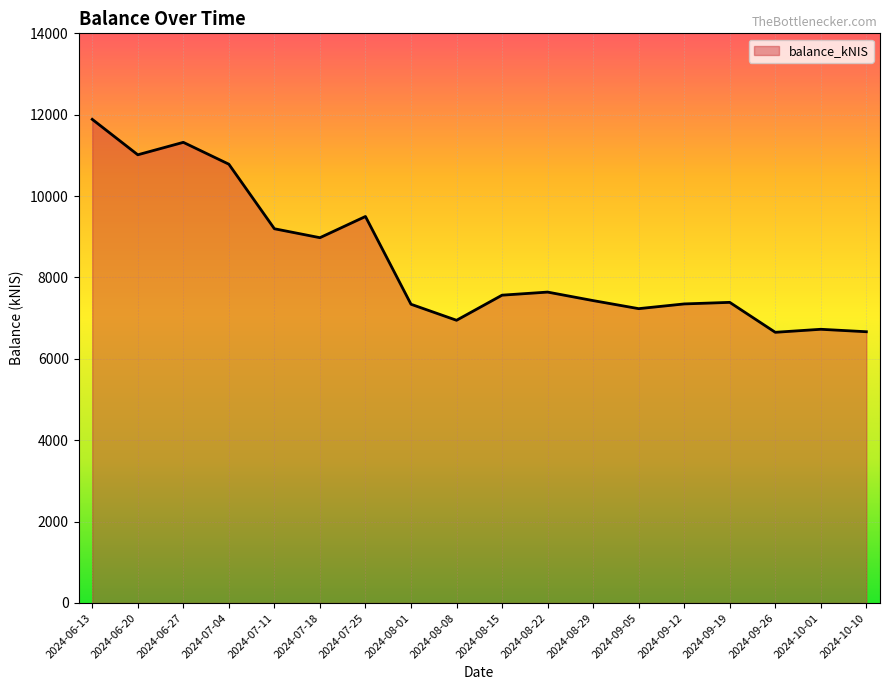

The value at 2024-06-13 is 11886.3. True or false?

True